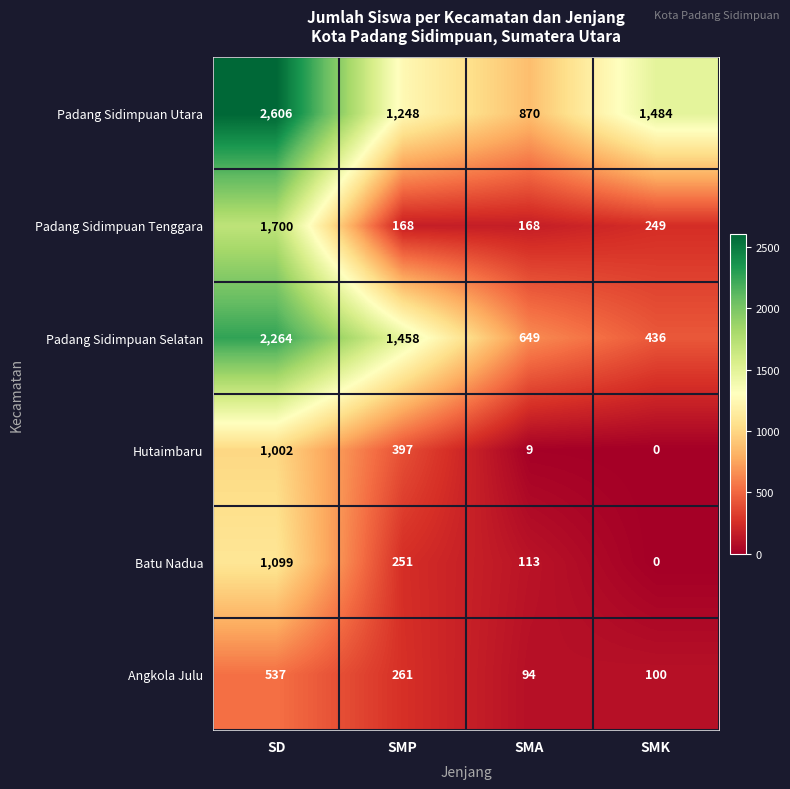

At which category is the sum across all series the highest?

SD